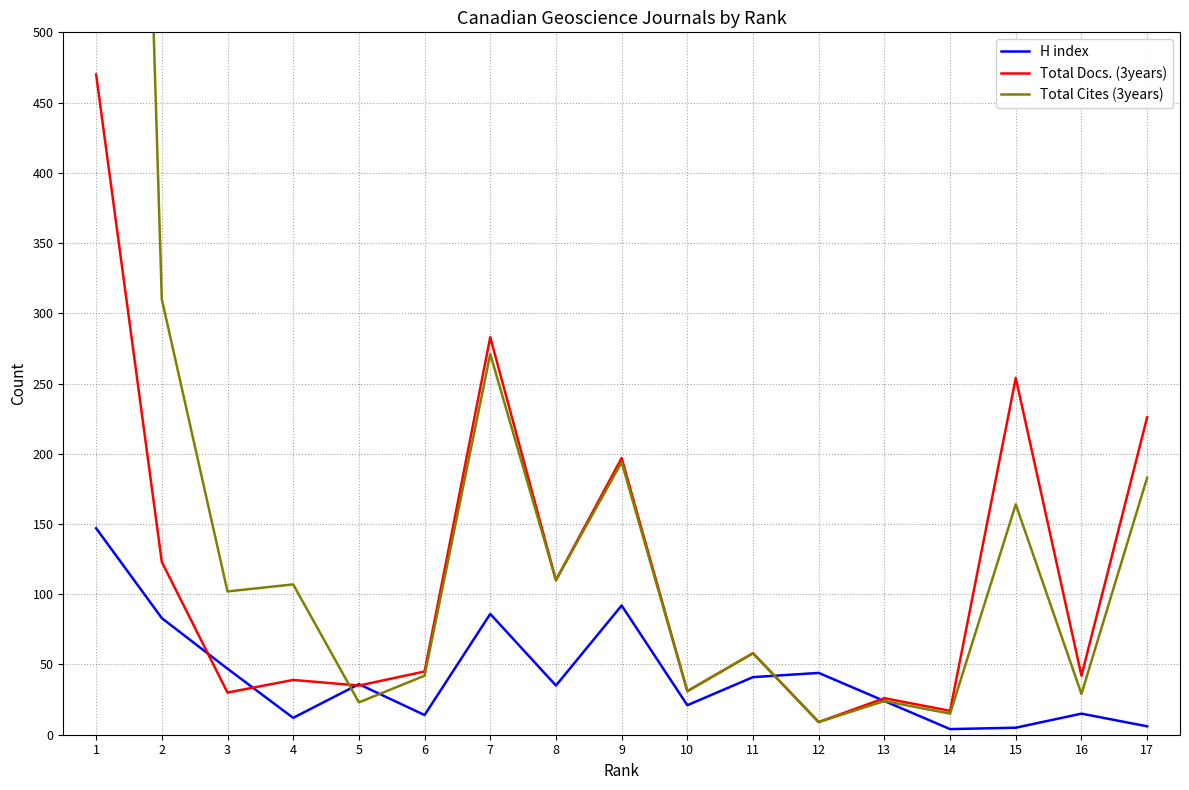

The value of Total Cites (3years) at 9 is 194. True or false?

True